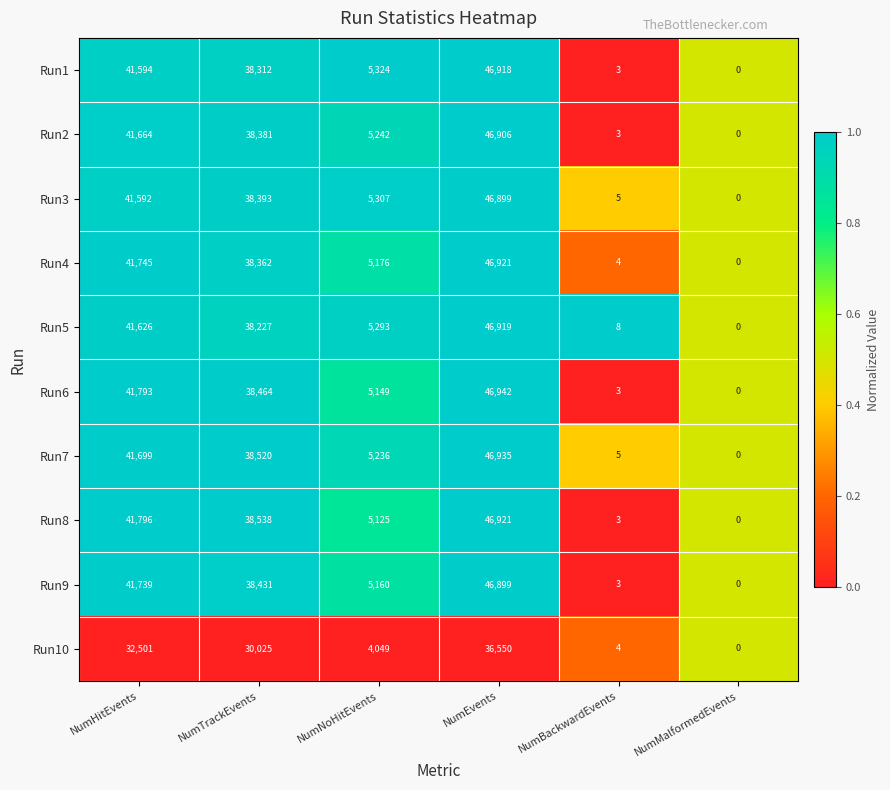

Where is Run6 nearest to the value 23471?

NumTrackEvents